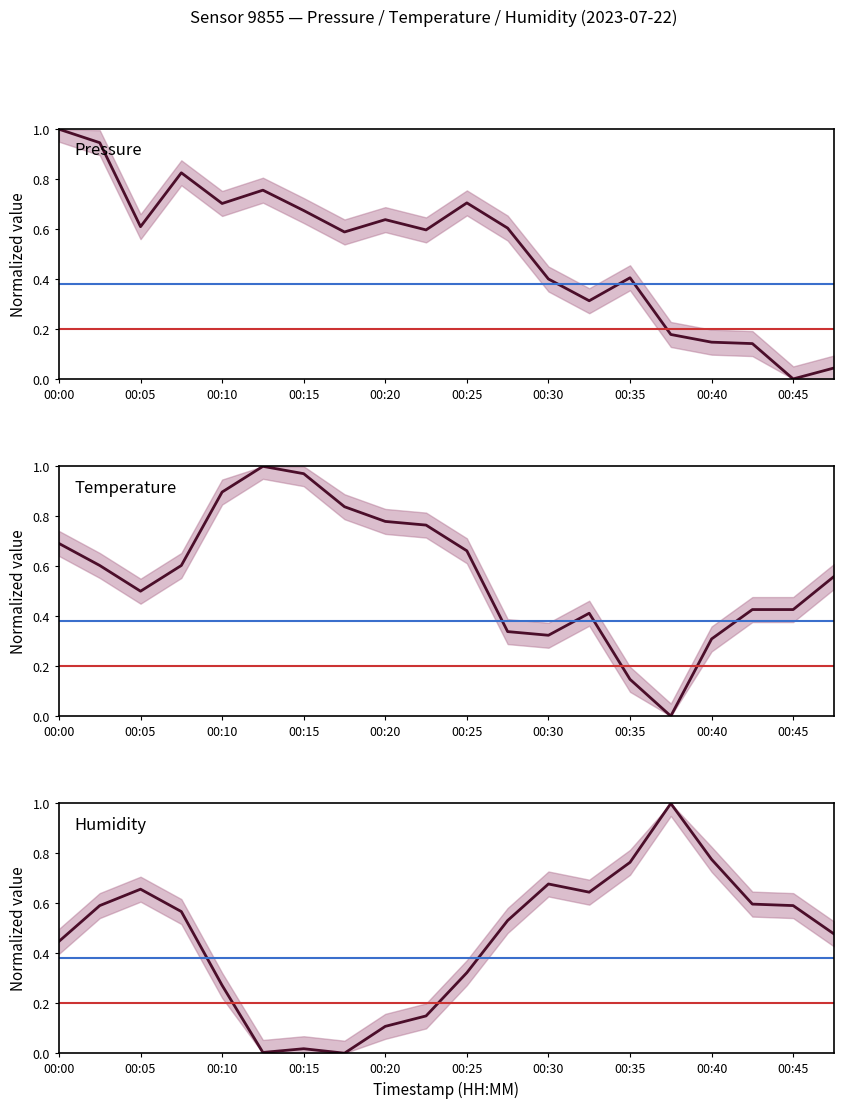

How many categories are shown in the chart?

20